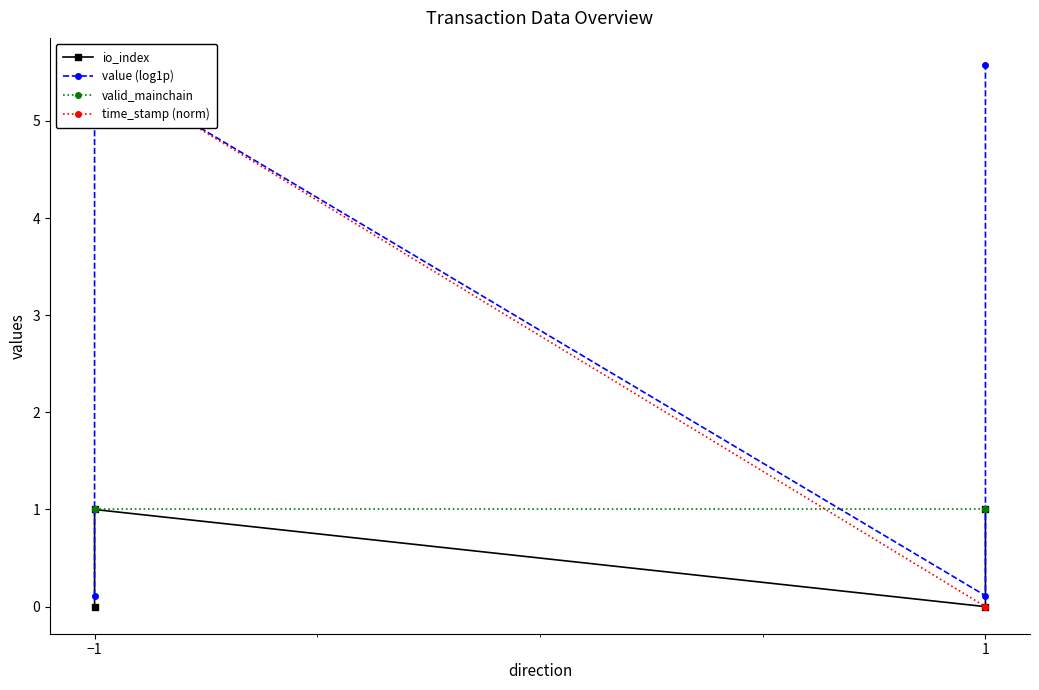

How many data points in time_stamp (norm) are less than 5?

2